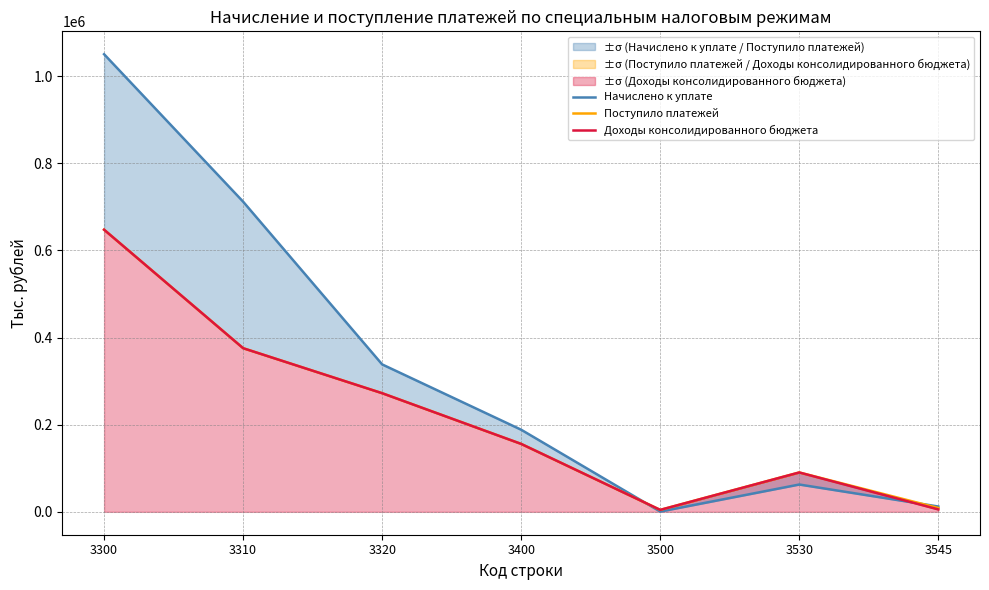

Is it true that Начислено к уплате equals 62700 at 3530?

True